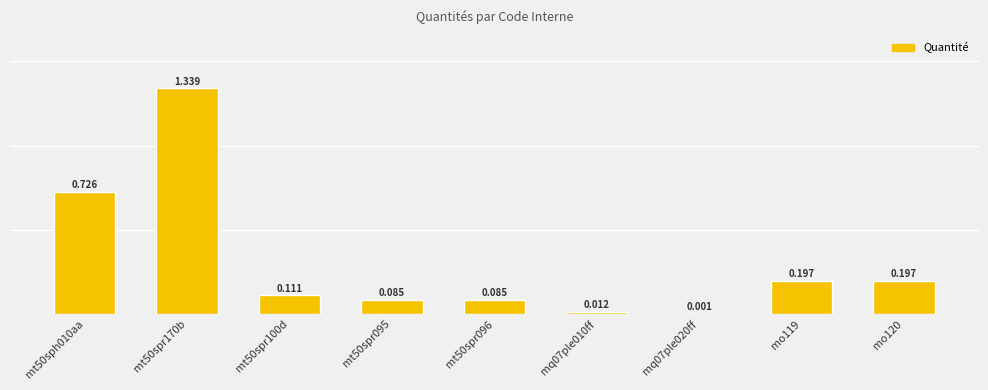

Reading left to right, what are all the values shown in this chart?

0.7	1.3	0.1	0.1	0.1	0.0	0.0	0.2	0.2